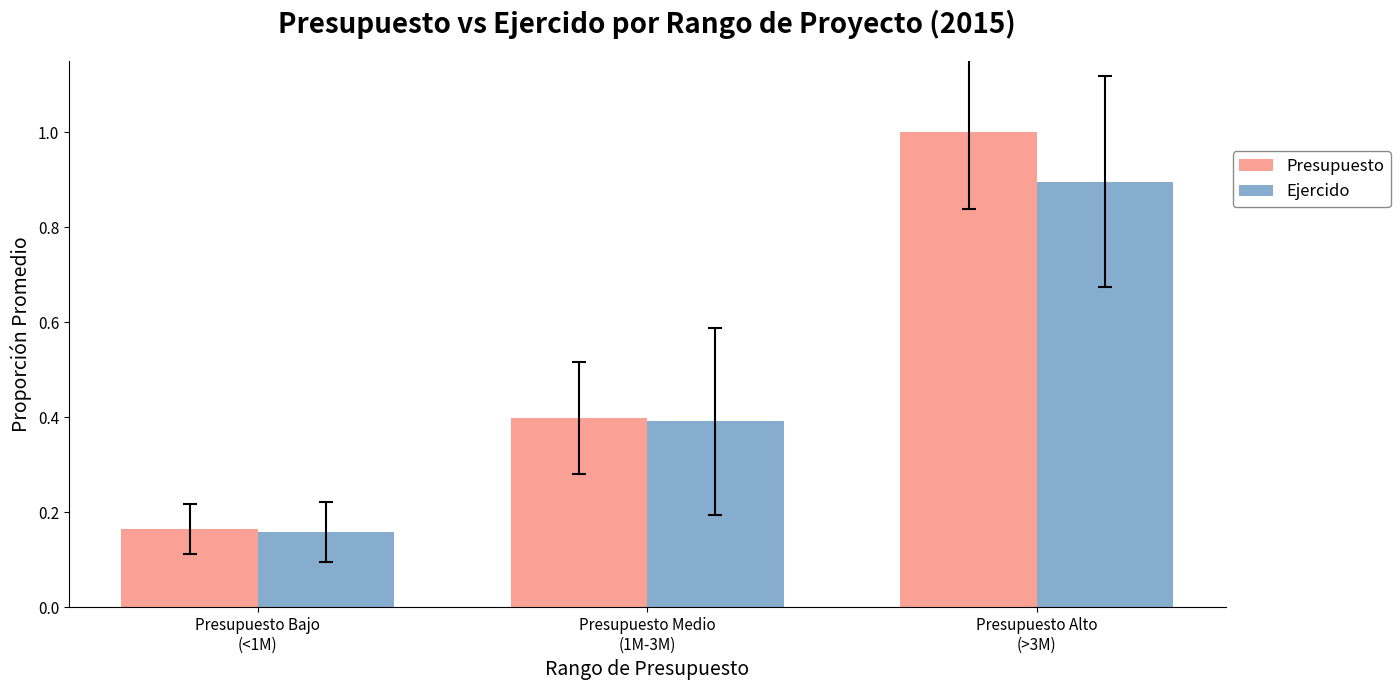

What is the difference between the maximum and minimum values in the Ejercido series?

0.7